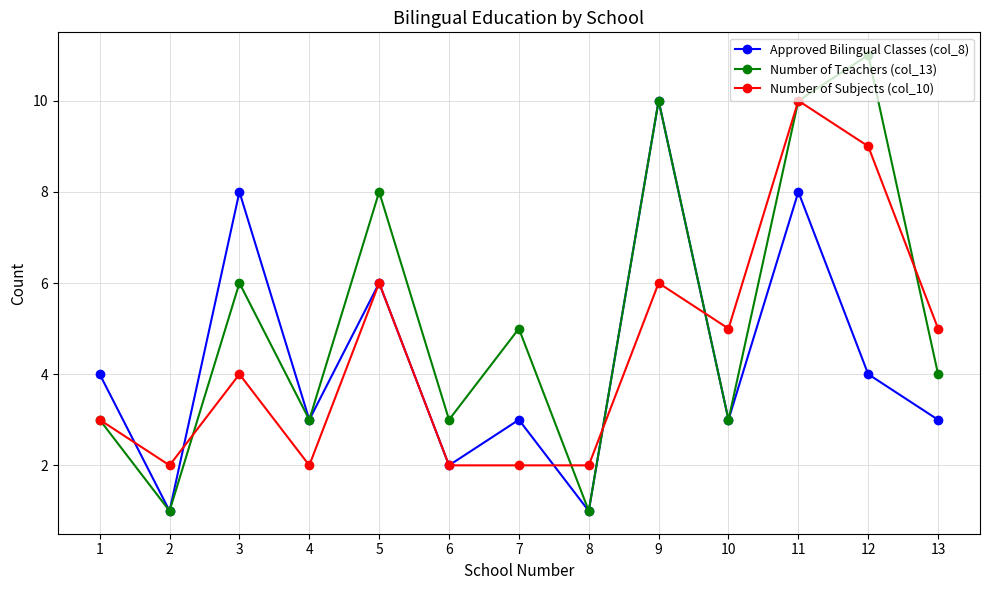

Which series has the largest total across all categories?

Number of Teachers (col_13)